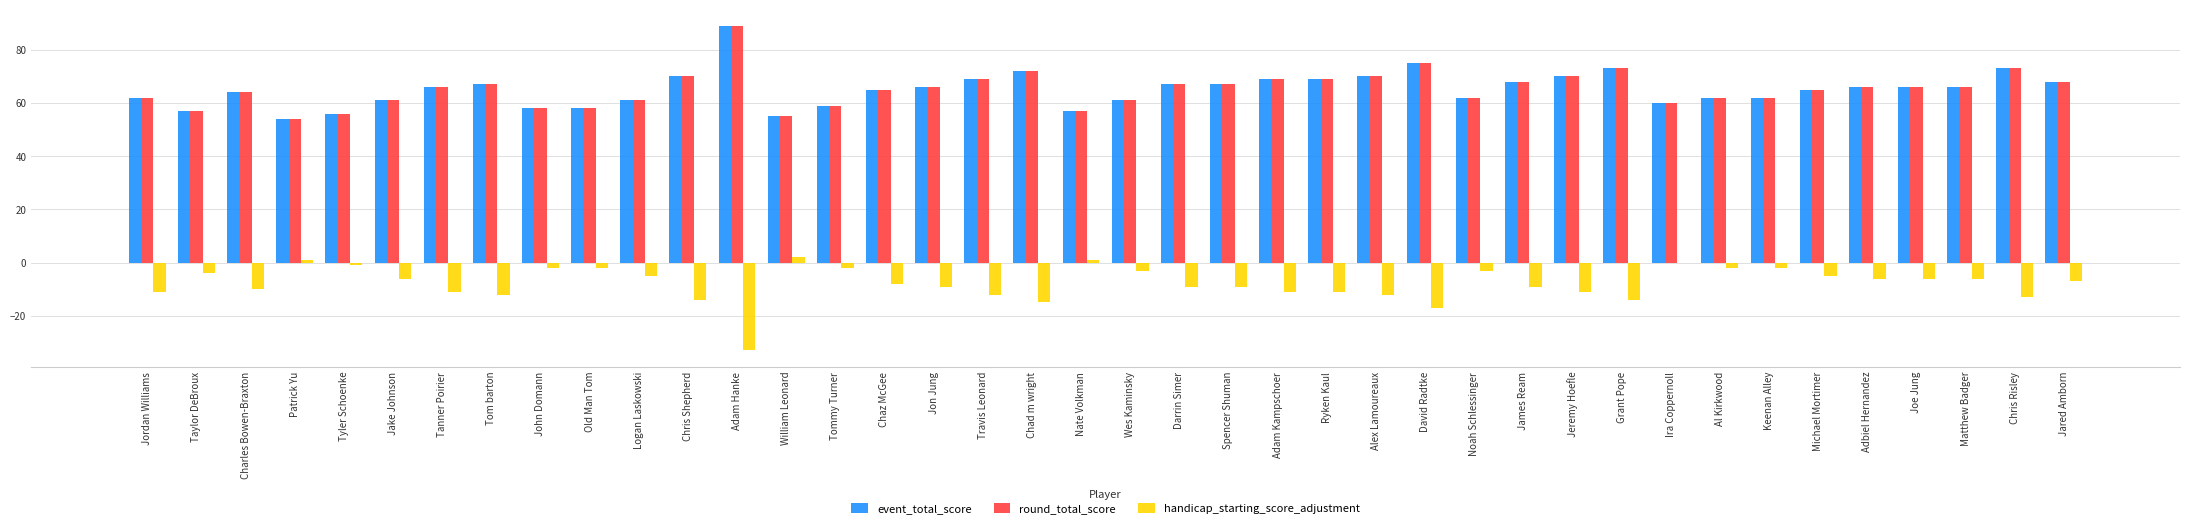

What is the sum of all round_total_score values?

2605